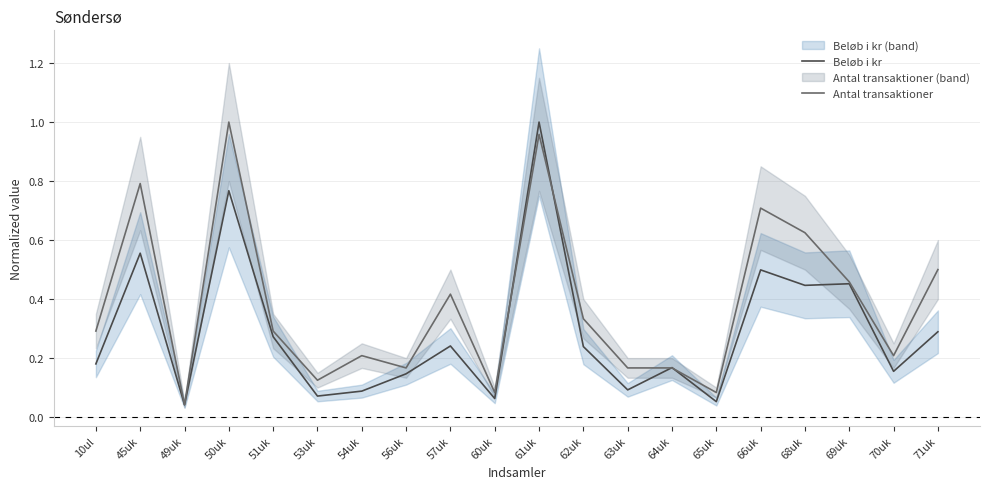

List the series in order of their overall mean, highest first.

Antal transaktioner, Beløb i kr